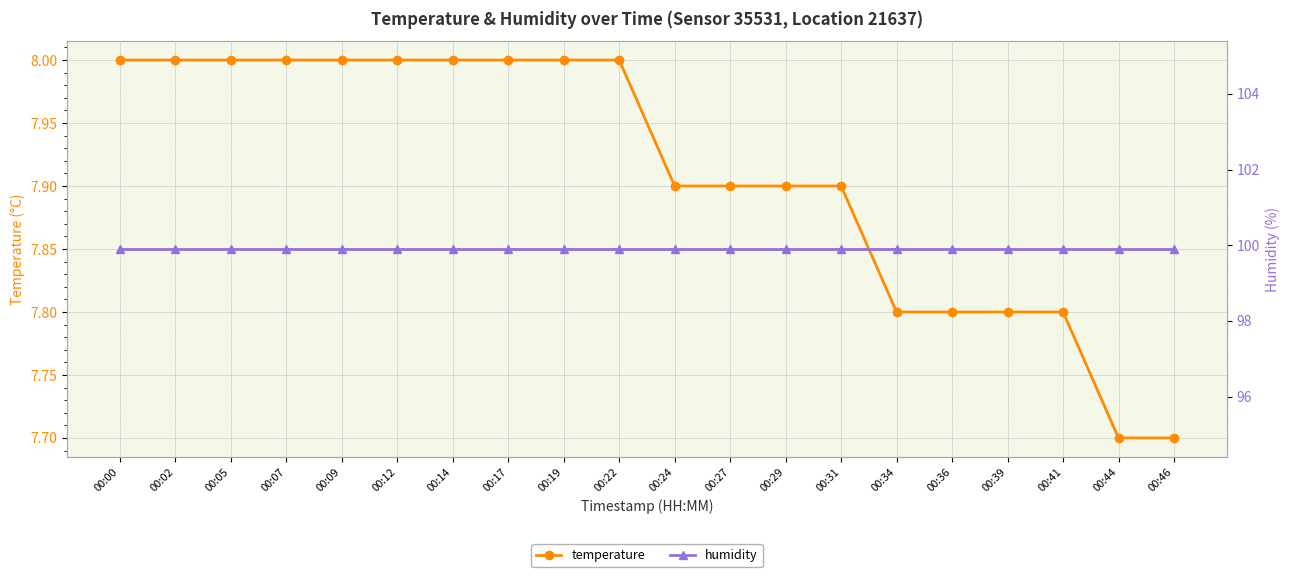

What is the value of the humidity point at the 20th from the left?

99.9